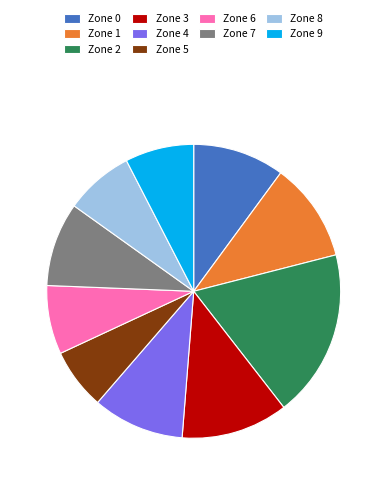

Is the sum of Zone 1 and Zone 3 greater than half?

No